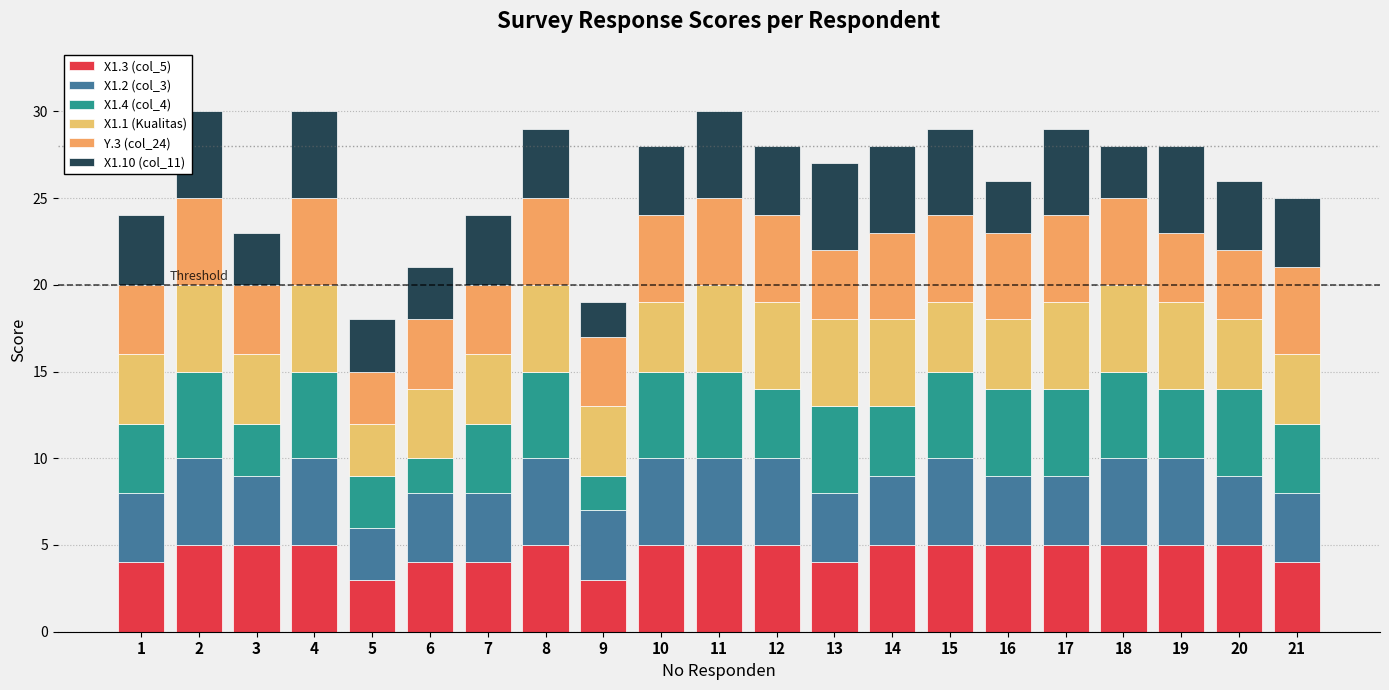

What value does the X1.10 (col_11) series have at 2?

5